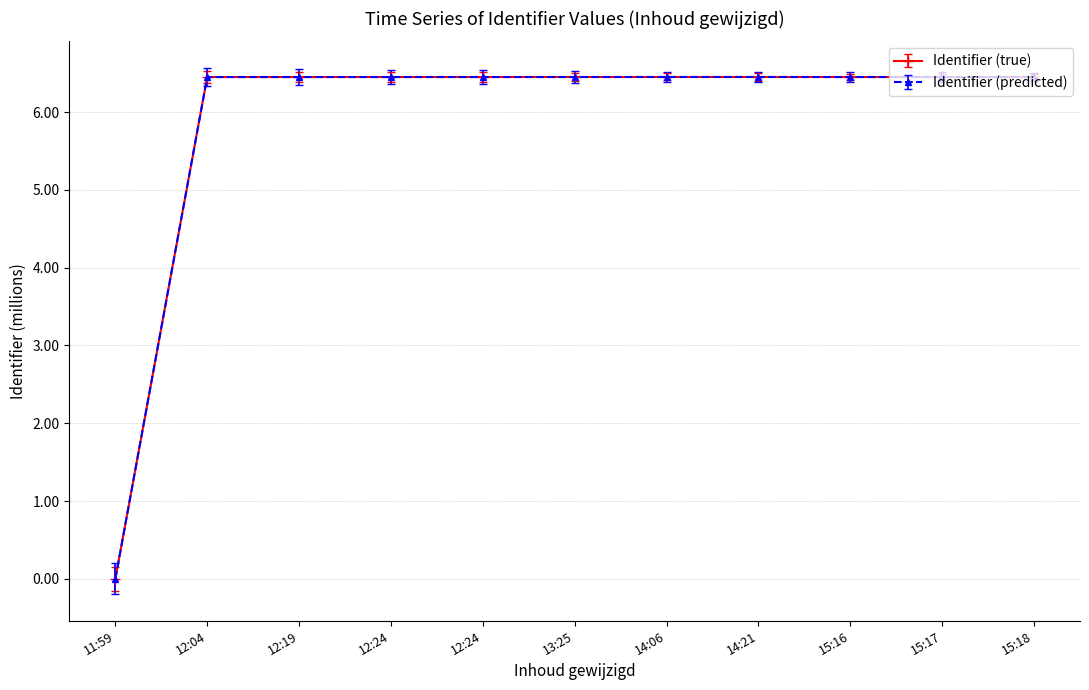

How many interior local peaks does the Identifier (true) series have?

3